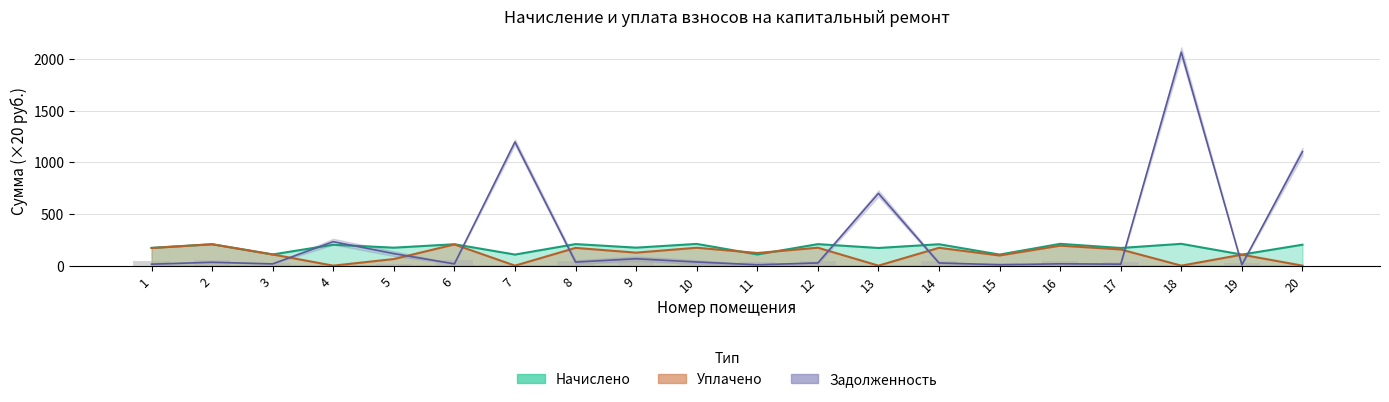

Which series has the widest spread of values?

Задолженность